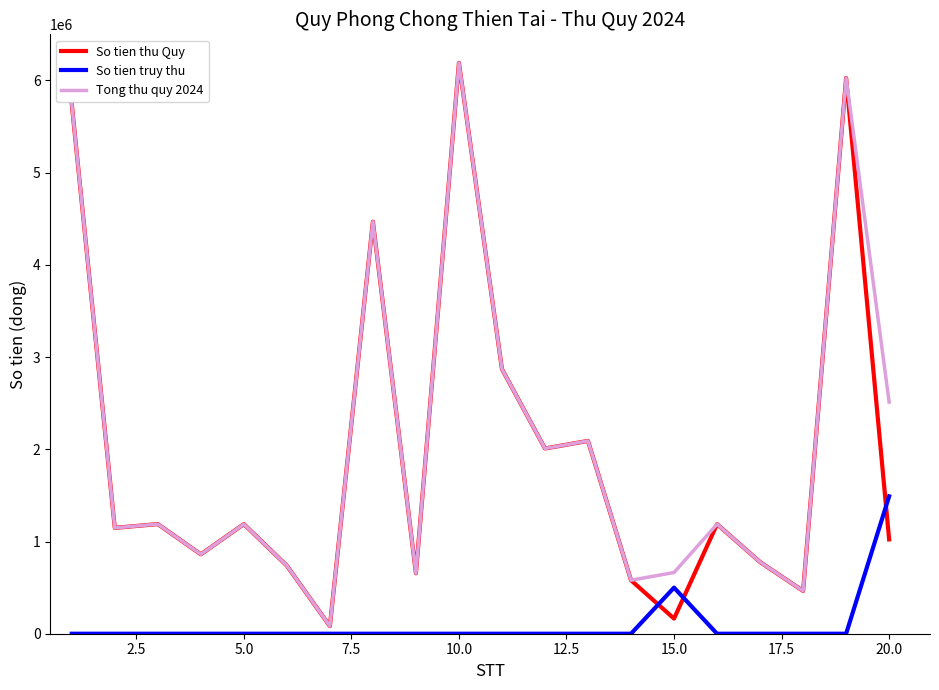

After their last crossing, which series has the higher values: So tien truy thu or So tien thu Quy?

So tien truy thu